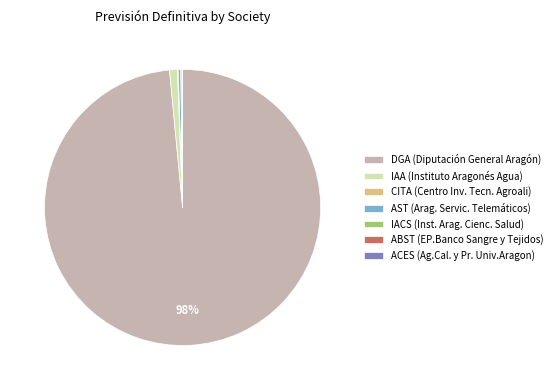

True or false: DGA (Diputación General Aragón) accounts for 98% of the total.

True